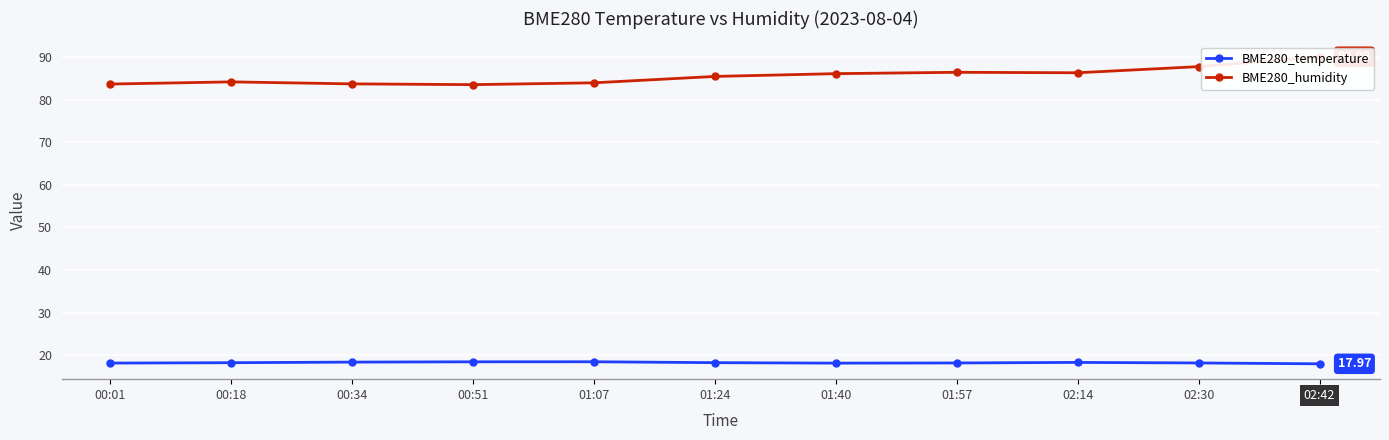

In BME280_temperature, how many points are lower than both neighbors (excluding endpoints)?

1